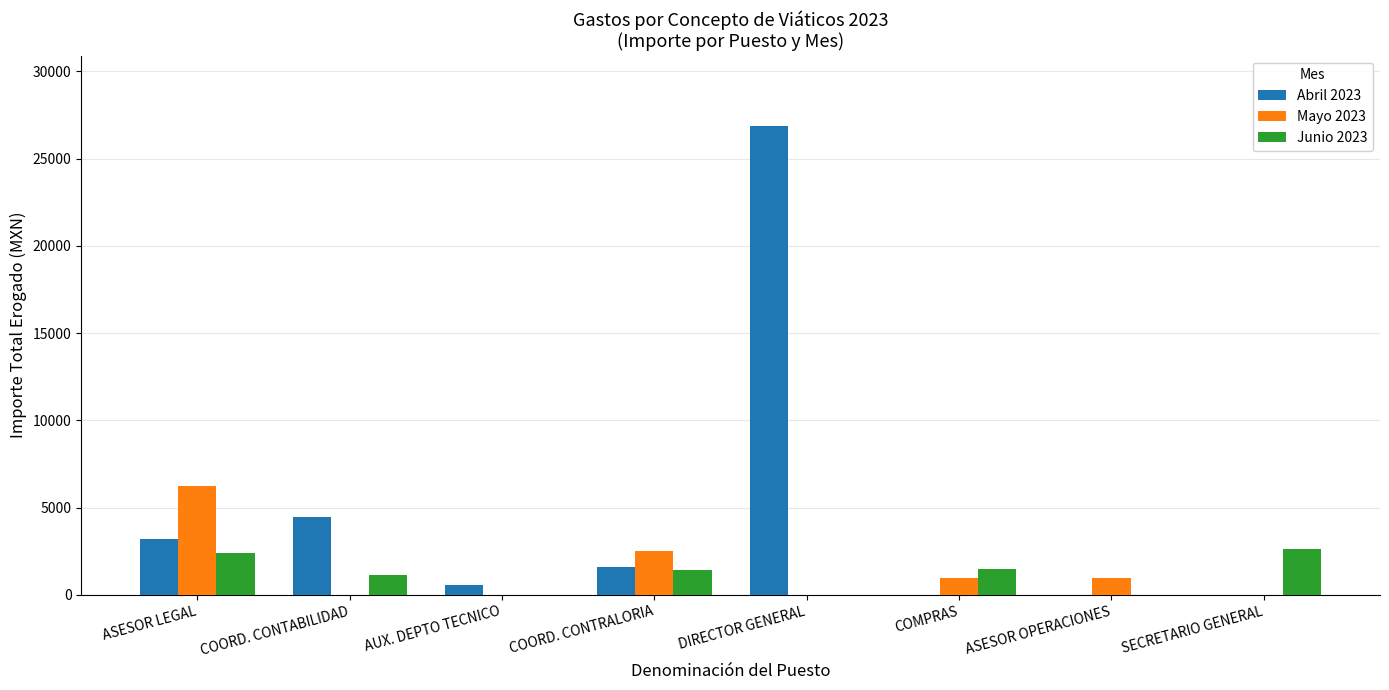

Between COORD. CONTABILIDAD and SECRETARIO GENERAL, which series saw the biggest shift?

Abril 2023